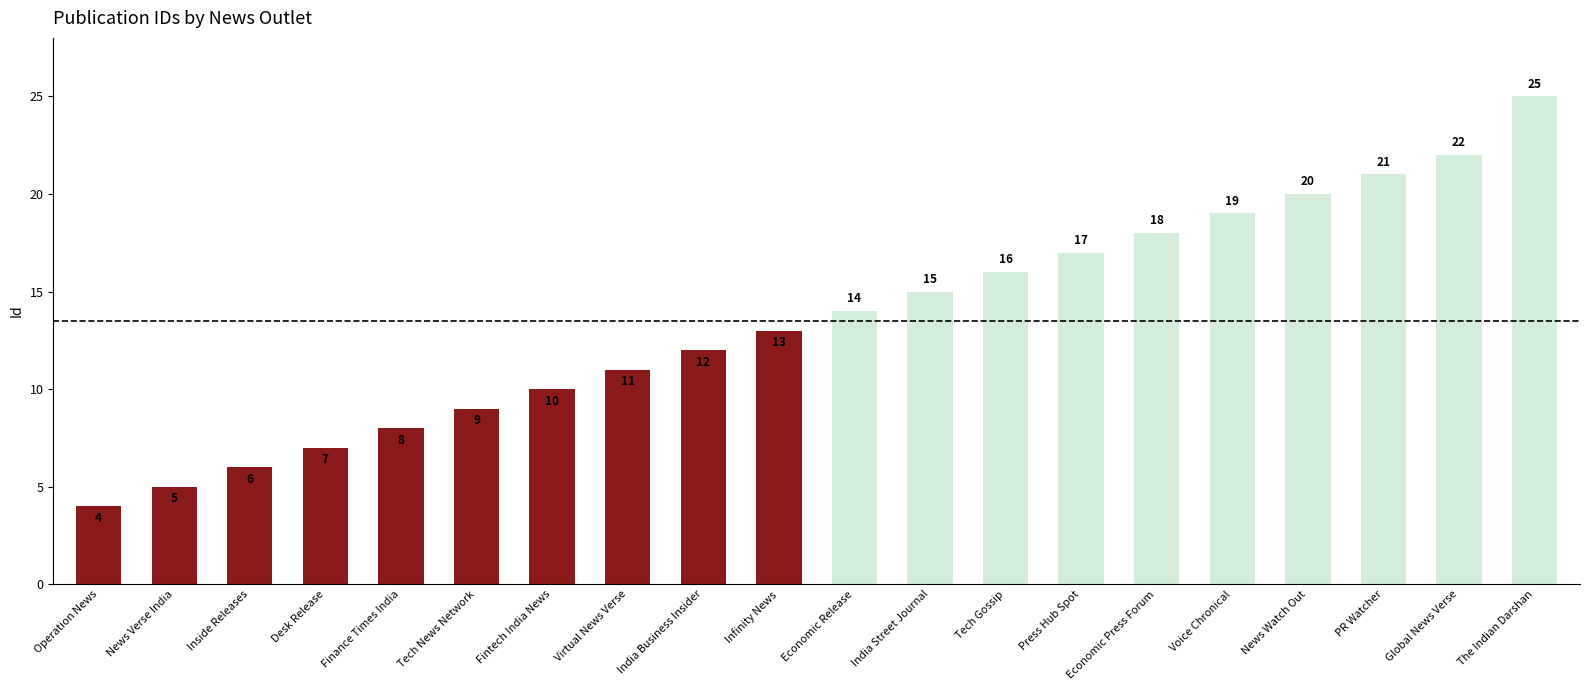

What is the label of the 18th bar from the left?

PR Watcher